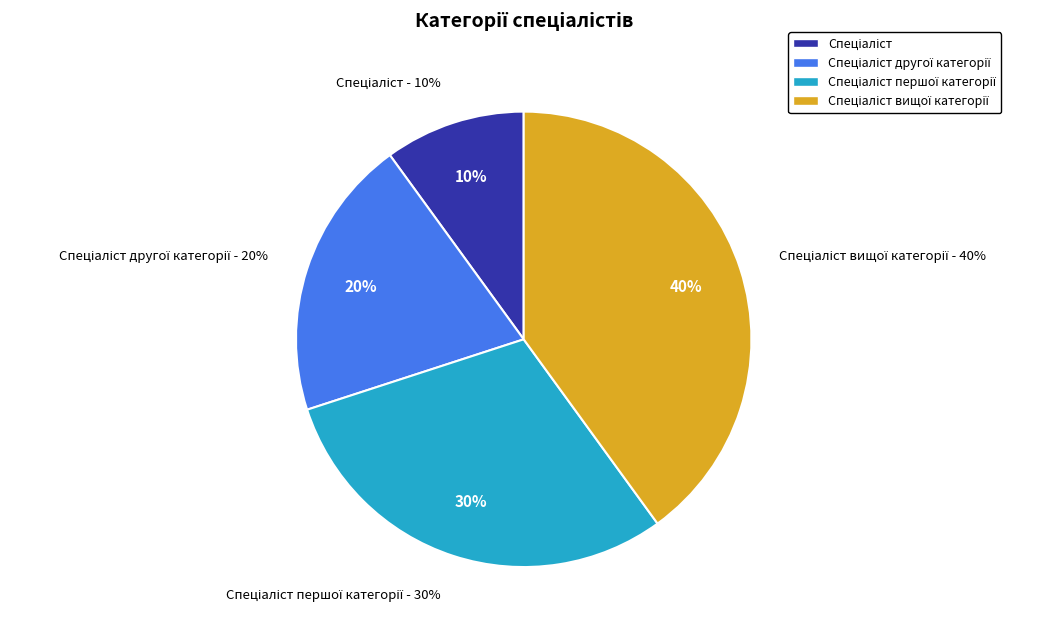

What is the largest slice in the pie chart?

Спеціаліст вищої категорії